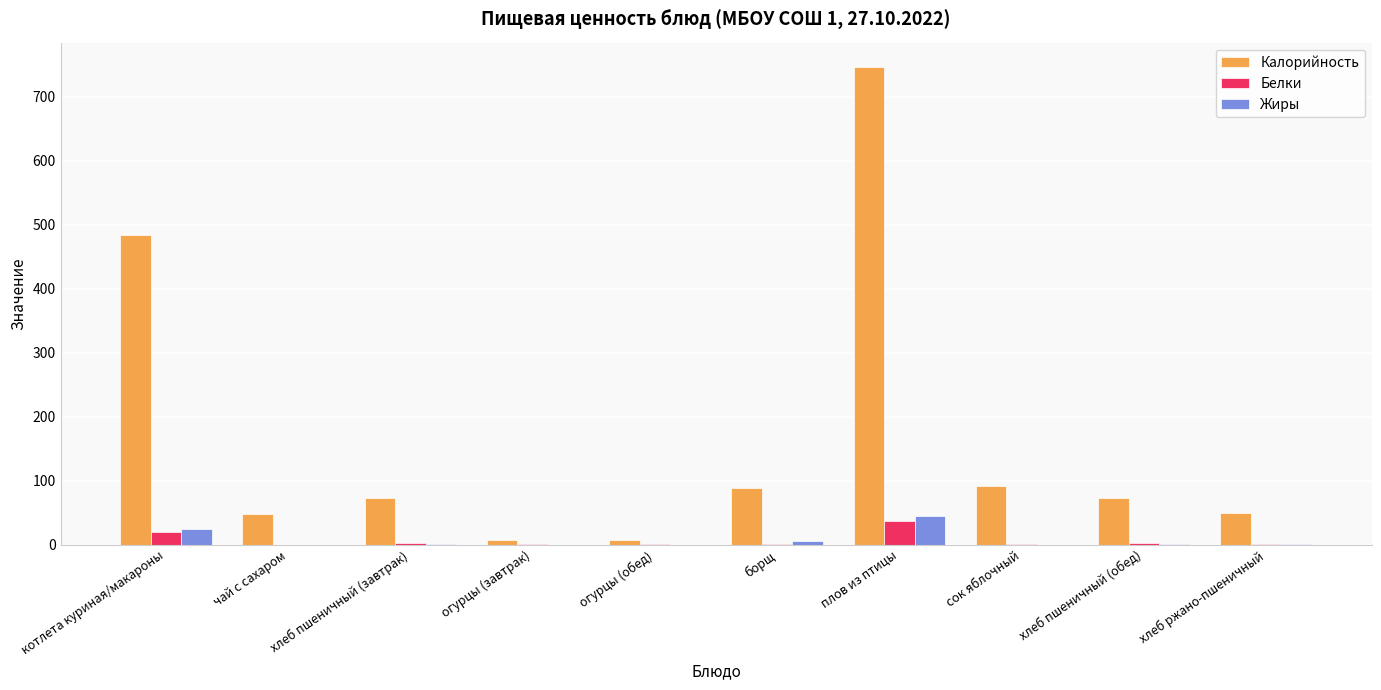

What is the approximate value of Калорийность at котлета куриная/макароны?

484.2